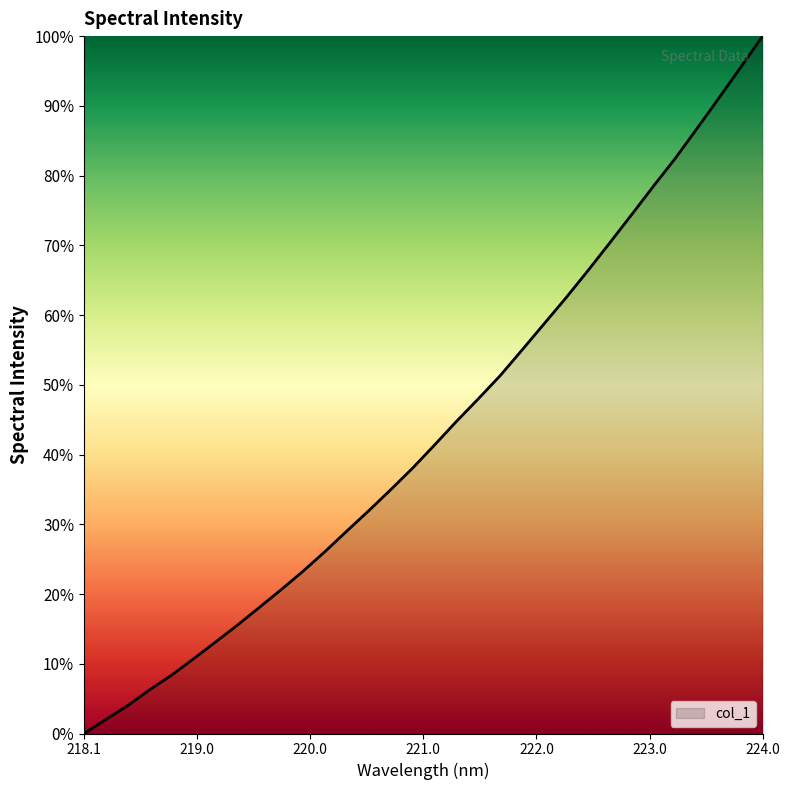

True or false: the data has more than 1 interior local peaks.

False